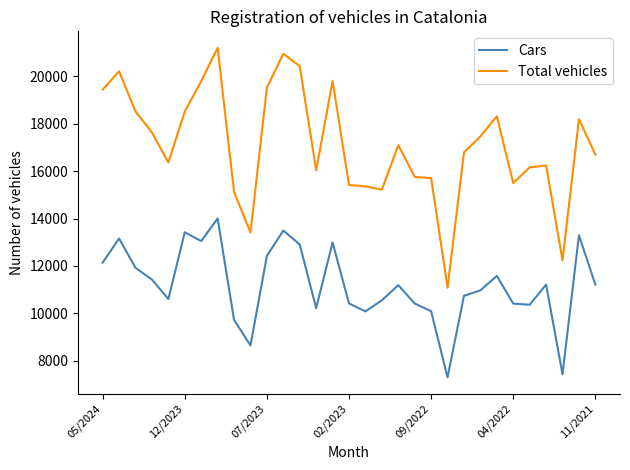

List the series in order of their overall mean, highest first.

Total vehicles, Cars